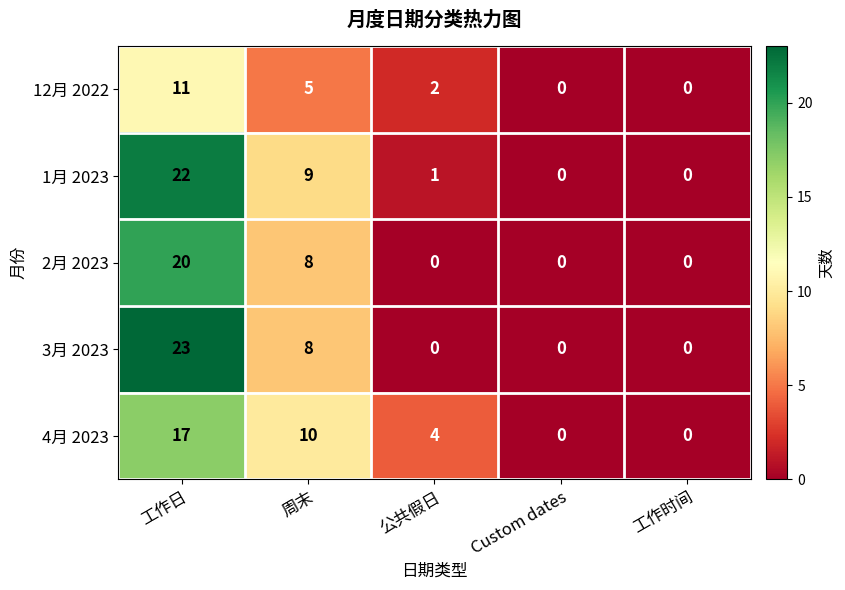

What is the maximum value shown in the chart?

23